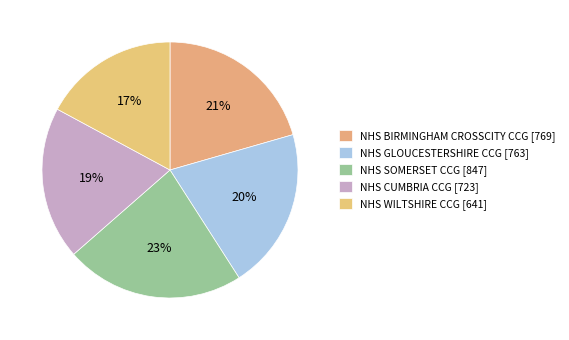

What is the largest slice in the pie chart?

NHS SOMERSET CCG